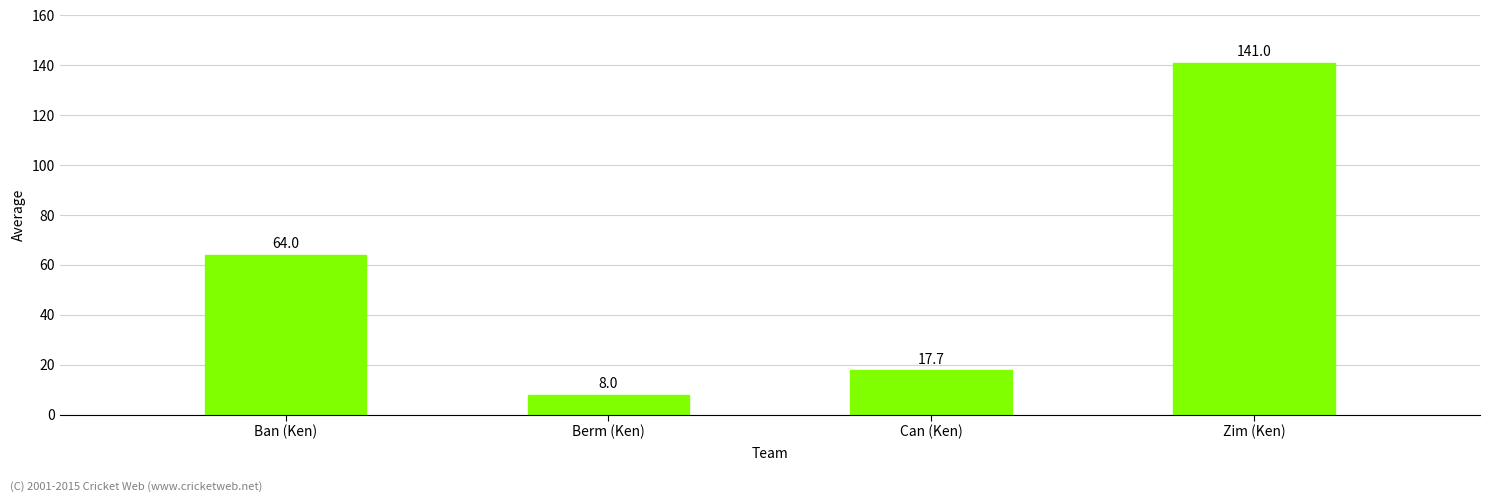

What is the greatest value displayed?

141.0